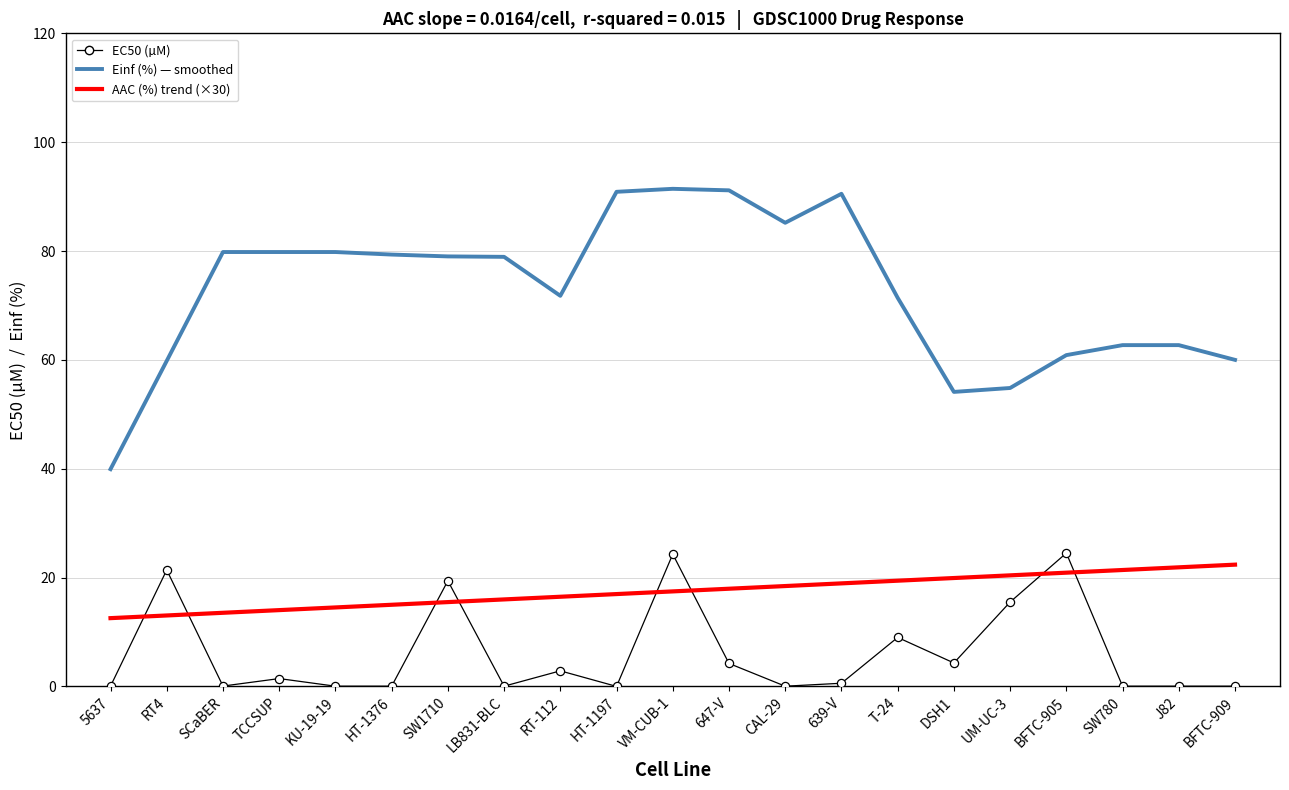

At how many categories does at least one series exceed 78?

11